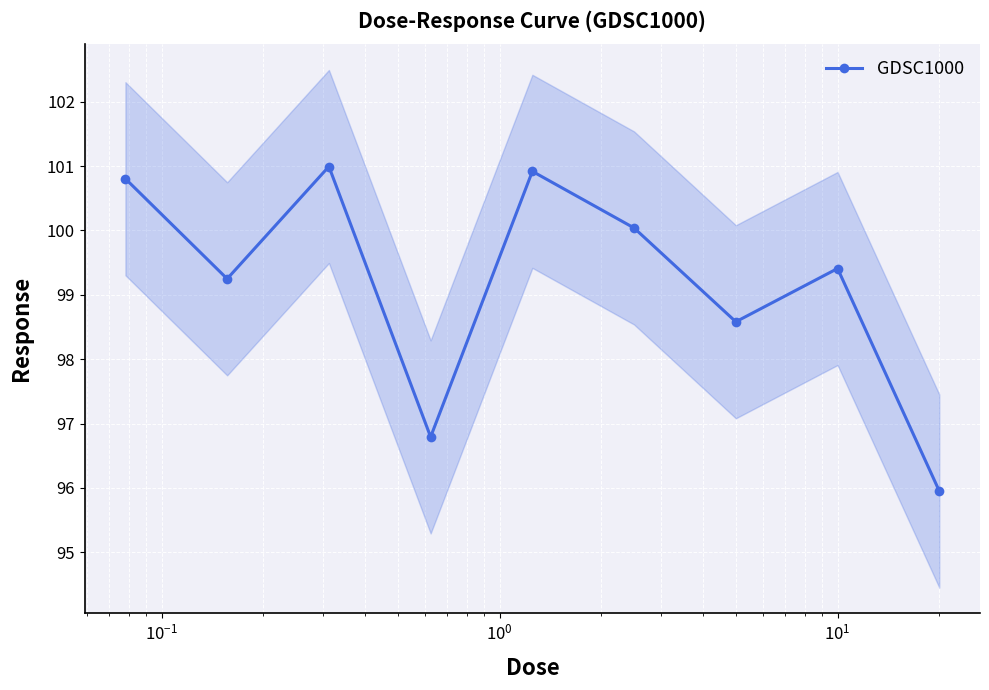

Reading right to left, what are all the values shown in this chart?

96.0	99.4	98.6	100.0	100.9	96.8	101.0	99.2	100.8